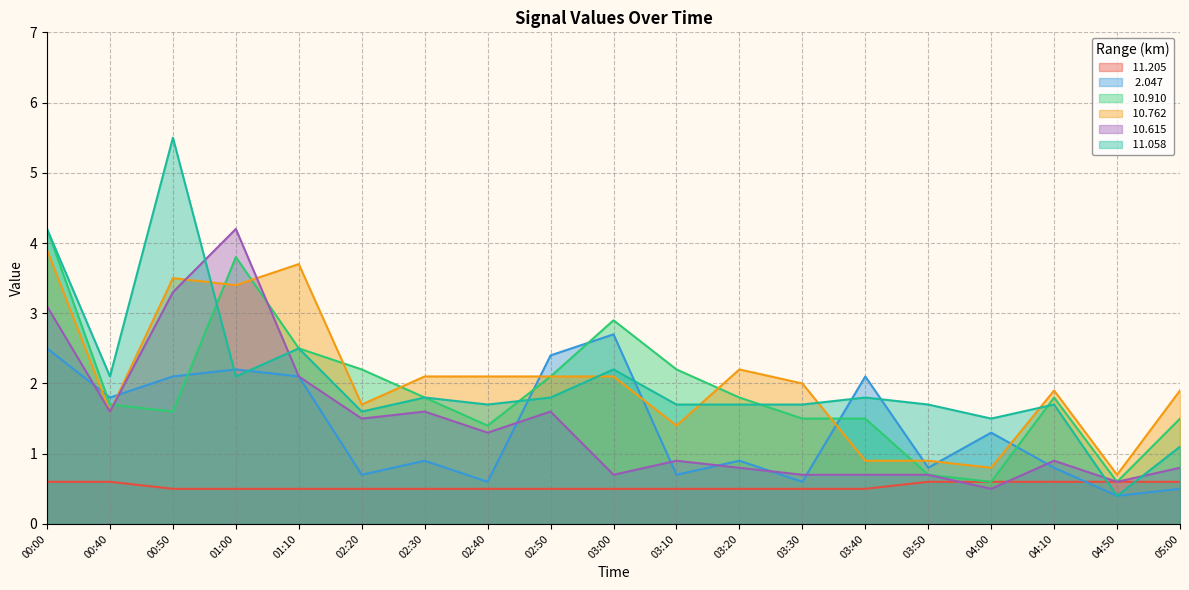

Reading left to right, extract all data points from this chart.

 11.205: 00:00=0.6	00:40=0.6	00:50=0.5	01:00=0.5	01:10=0.5	02:20=0.5	02:30=0.5	02:40=0.5	02:50=0.5	03:00=0.5	03:10=0.5	03:20=0.5	03:30=0.5	03:40=0.5	03:50=0.6	04:00=0.6	04:10=0.6	04:50=0.6	05:00=0.6
  2.047: 00:00=2.5	00:40=1.8	00:50=2.1	01:00=2.2	01:10=2.1	02:20=0.7	02:30=0.9	02:40=0.6	02:50=2.4	03:00=2.7	03:10=0.7	03:20=0.9	03:30=0.6	03:40=2.1	03:50=0.8	04:00=1.3	04:10=0.8	04:50=0.4	05:00=0.5
 10.910: 00:00=4.2	00:40=1.7	00:50=1.6	01:00=3.8	01:10=2.5	02:20=2.2	02:30=1.8	02:40=1.4	02:50=2.1	03:00=2.9	03:10=2.2	03:20=1.8	03:30=1.5	03:40=1.5	03:50=0.7	04:00=0.6	04:10=1.8	04:50=0.6	05:00=1.5
 10.762: 00:00=3.9	00:40=1.6	00:50=3.5	01:00=3.4	01:10=3.7	02:20=1.7	02:30=2.1	02:40=2.1	02:50=2.1	03:00=2.1	03:10=1.4	03:20=2.2	03:30=2.0	03:40=0.9	03:50=0.9	04:00=0.8	04:10=1.9	04:50=0.7	05:00=1.9
 10.615: 00:00=3.1	00:40=1.6	00:50=3.3	01:00=4.2	01:10=2.1	02:20=1.5	02:30=1.6	02:40=1.3	02:50=1.6	03:00=0.7	03:10=0.9	03:20=0.8	03:30=0.7	03:40=0.7	03:50=0.7	04:00=0.5	04:10=0.9	04:50=0.6	05:00=0.8
 11.058: 00:00=4.2	00:40=2.1	00:50=5.5	01:00=2.1	01:10=2.5	02:20=1.6	02:30=1.8	02:40=1.7	02:50=1.8	03:00=2.2	03:10=1.7	03:20=1.7	03:30=1.7	03:40=1.8	03:50=1.7	04:00=1.5	04:10=1.7	04:50=0.4	05:00=1.1